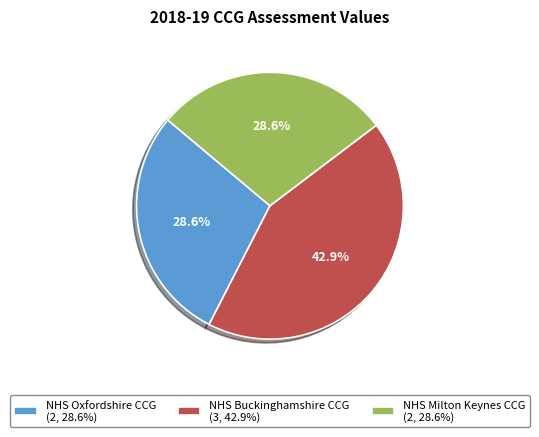

The NHS Buckinghamshire CCG slice represents 29% of the pie. True or false?

False